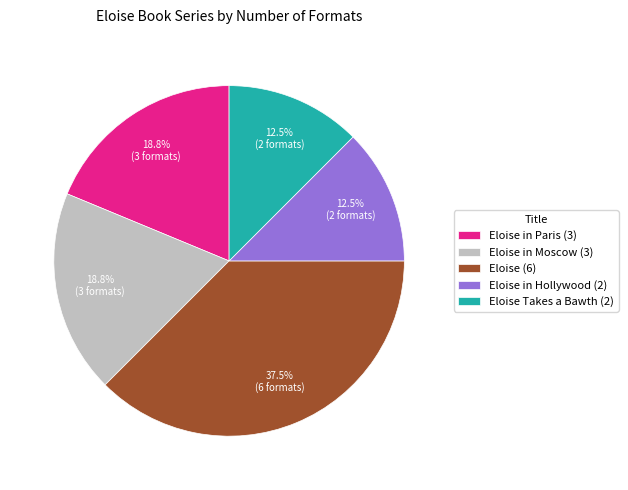

What percentage do Eloise (6) and Eloise in Moscow (3) together represent?

56.2%